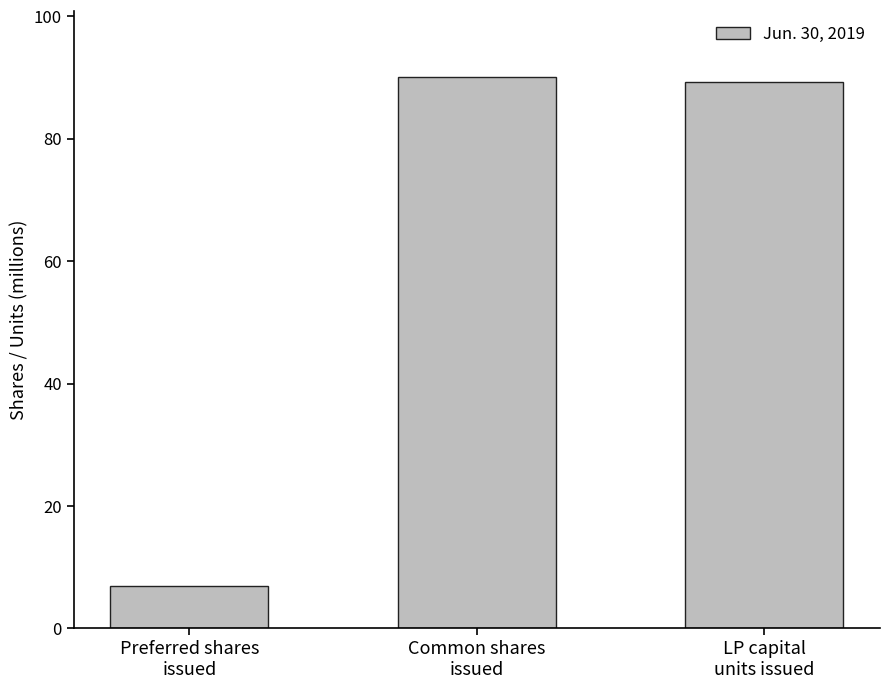

What is the average value?

62.1